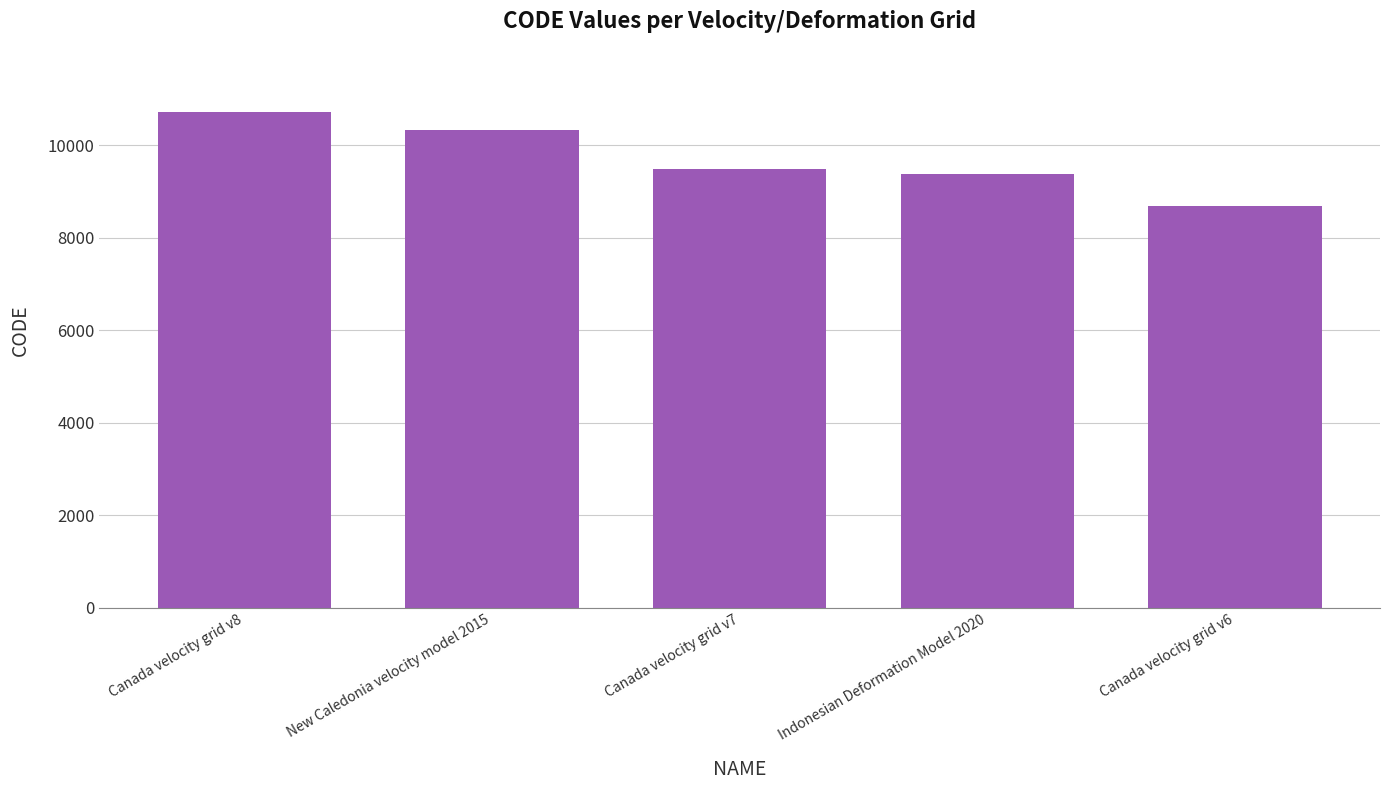

List the labels in order of value, smallest first.

Canada velocity grid v6, Indonesian Deformation Model 2020, Canada velocity grid v7, New Caledonia velocity model 2015, Canada velocity grid v8